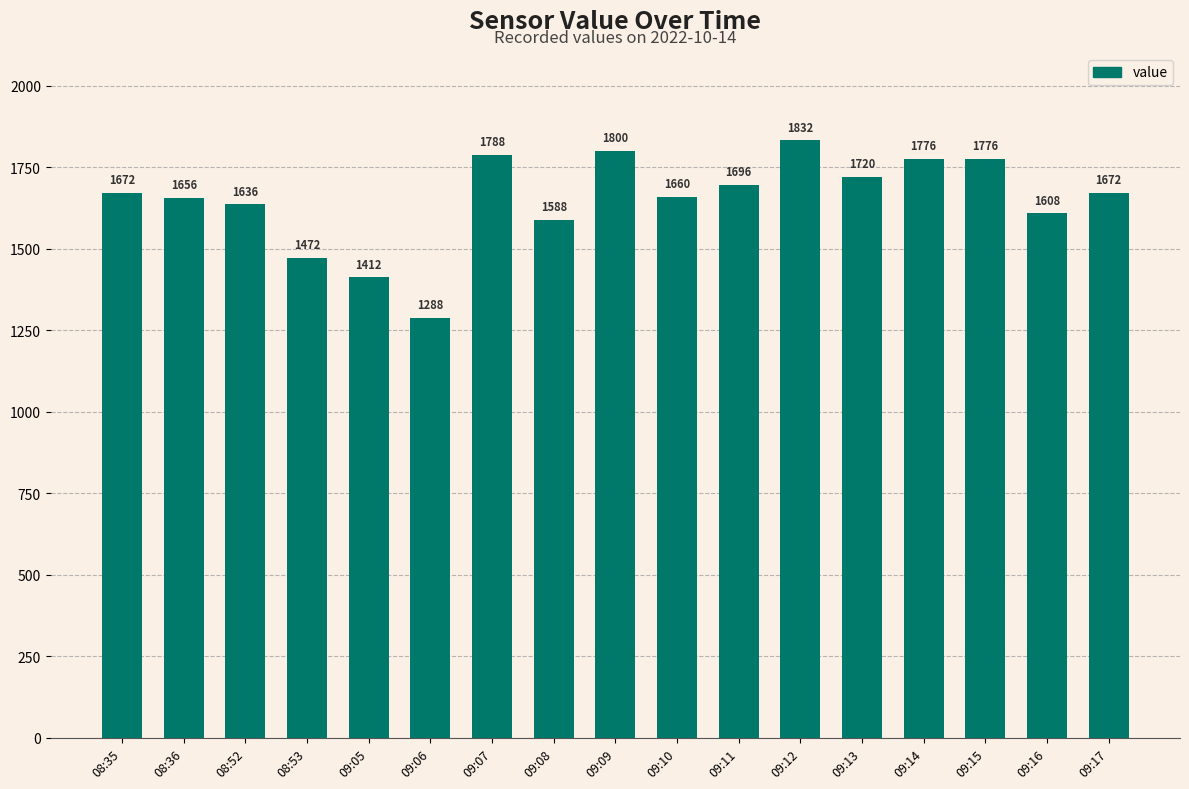

Reading right to left, what are all the values shown in this chart?

09:17=1672	09:16=1608	09:15=1776	09:14=1776	09:13=1720	09:12=1832	09:11=1696	09:10=1660	09:09=1800	09:08=1588	09:07=1788	09:06=1288	09:05=1412	08:53=1472	08:52=1636	08:36=1656	08:35=1672